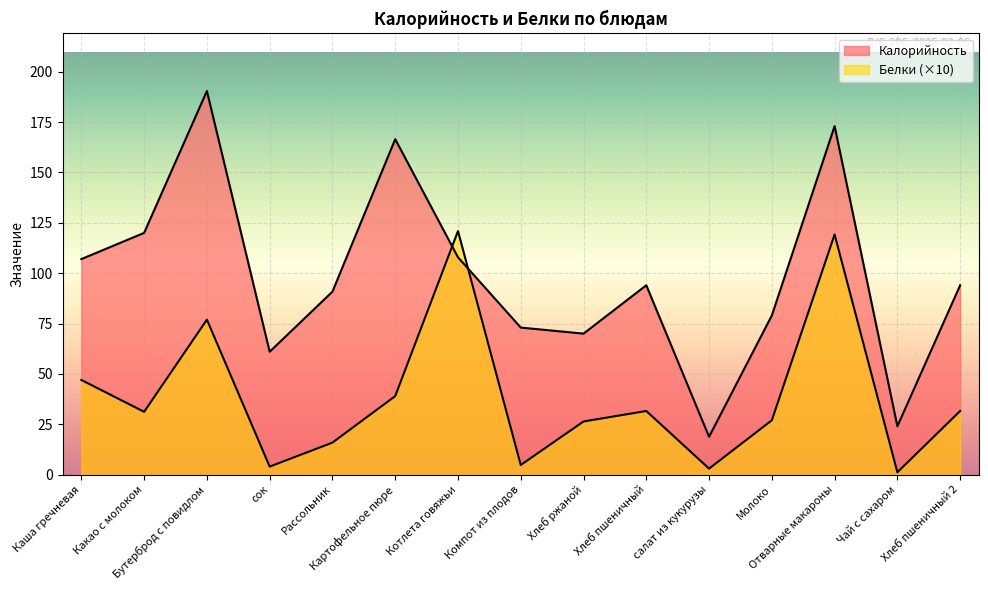

What is the difference between the highest and lowest values at Хлеб пшеничный?

62.4